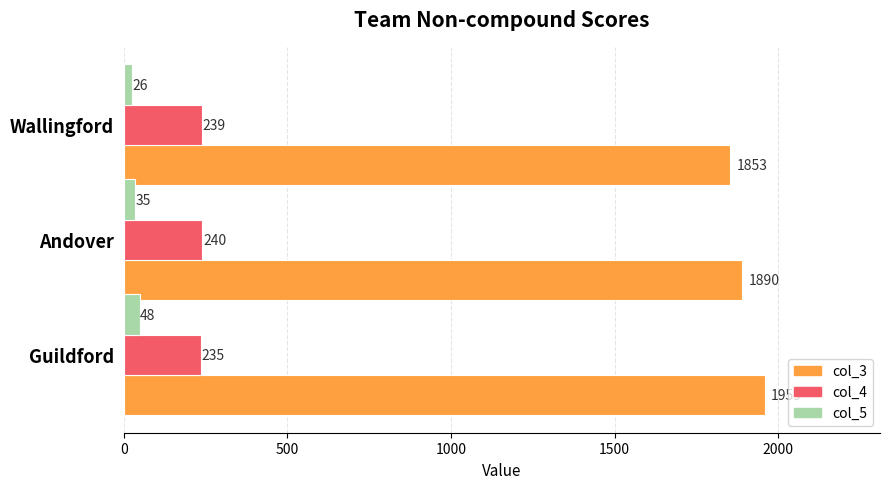

The value of col_4 at Guildford is 358. True or false?

False